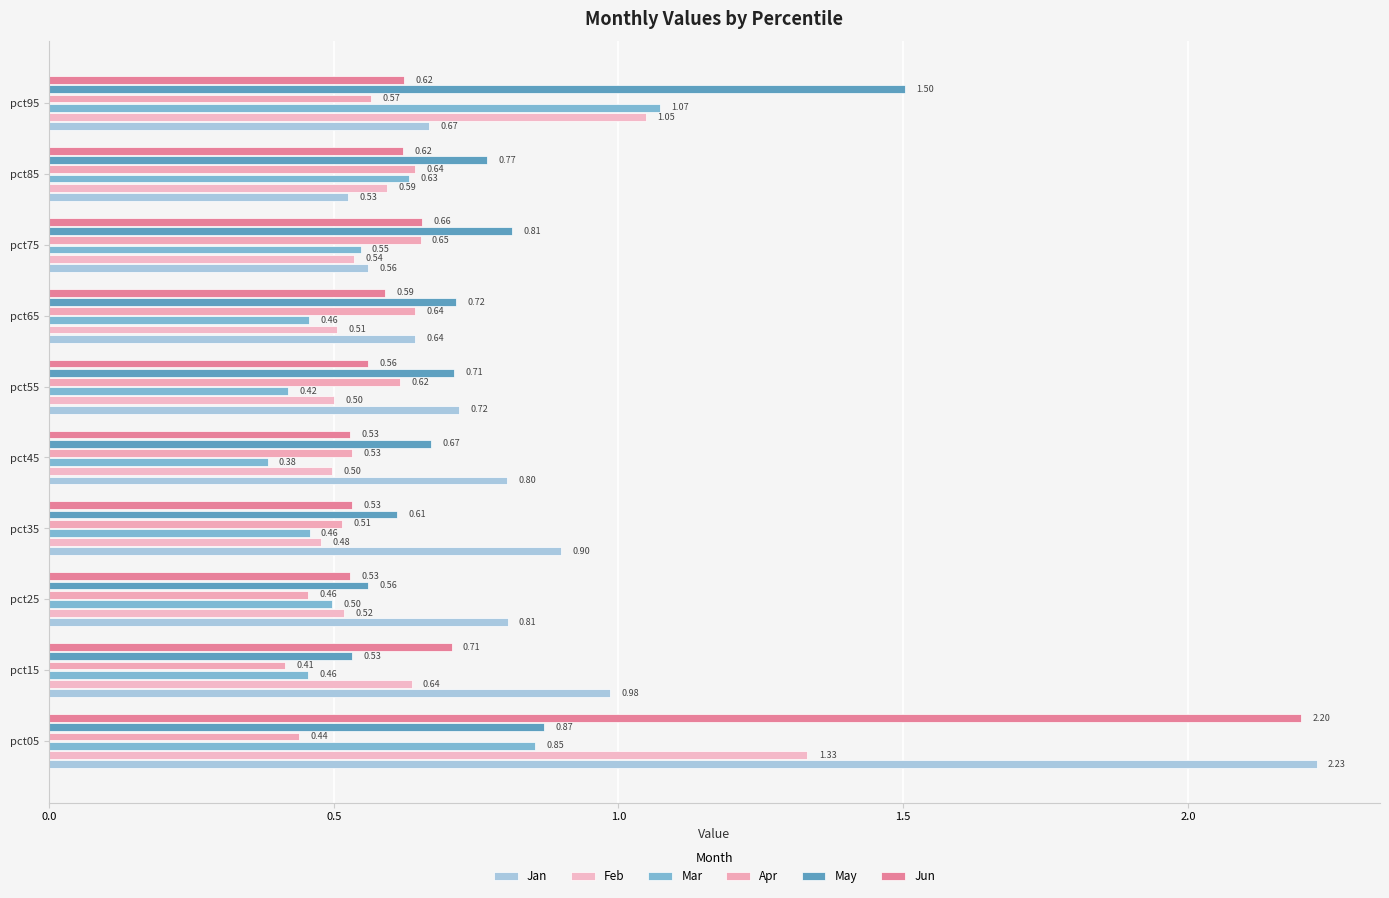

What is the greatest value displayed?

2.2